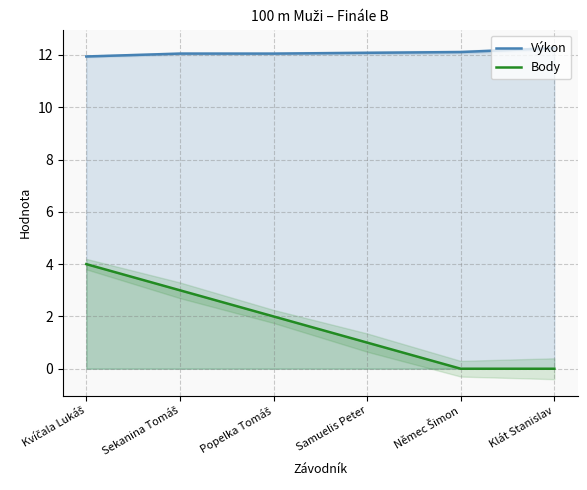

What is the maximum value for Výkon?

12.3